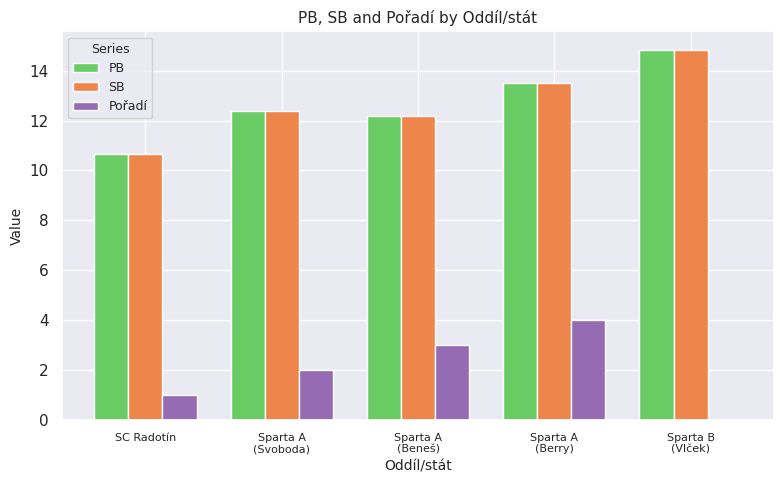

The value of Pořadí at Sparta A
(Beneš) is 5.0. True or false?

False